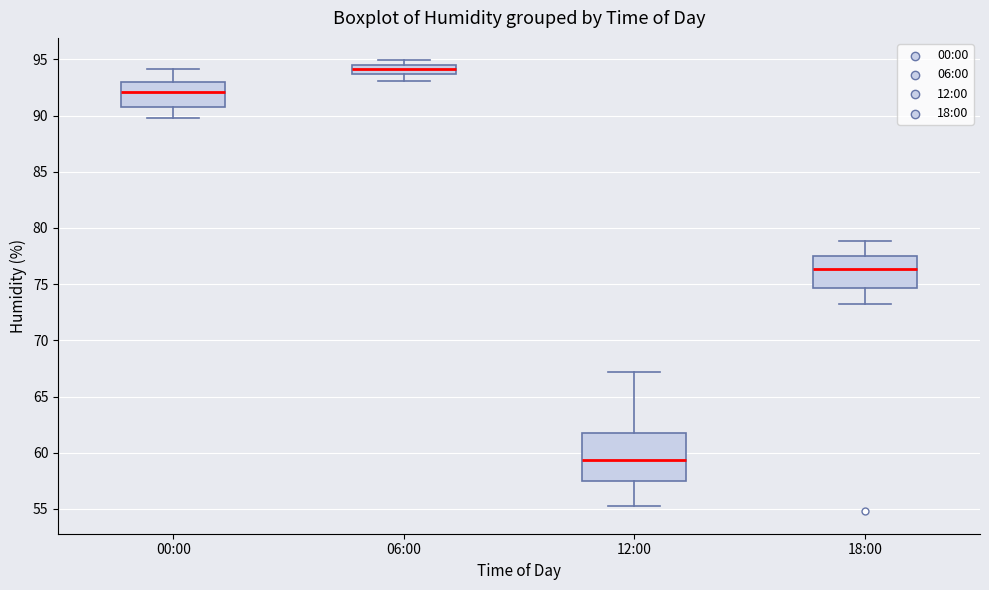

Comparing the boxes themselves (not the whiskers), which one is the tallest?

12:00